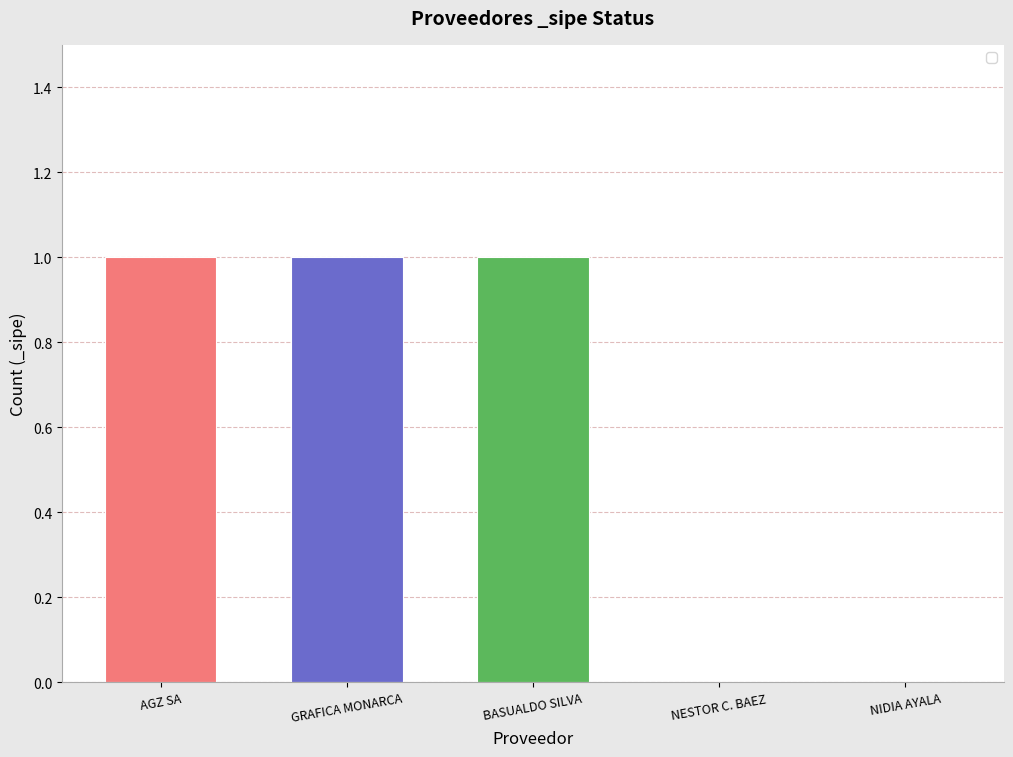

What is the average value?

1